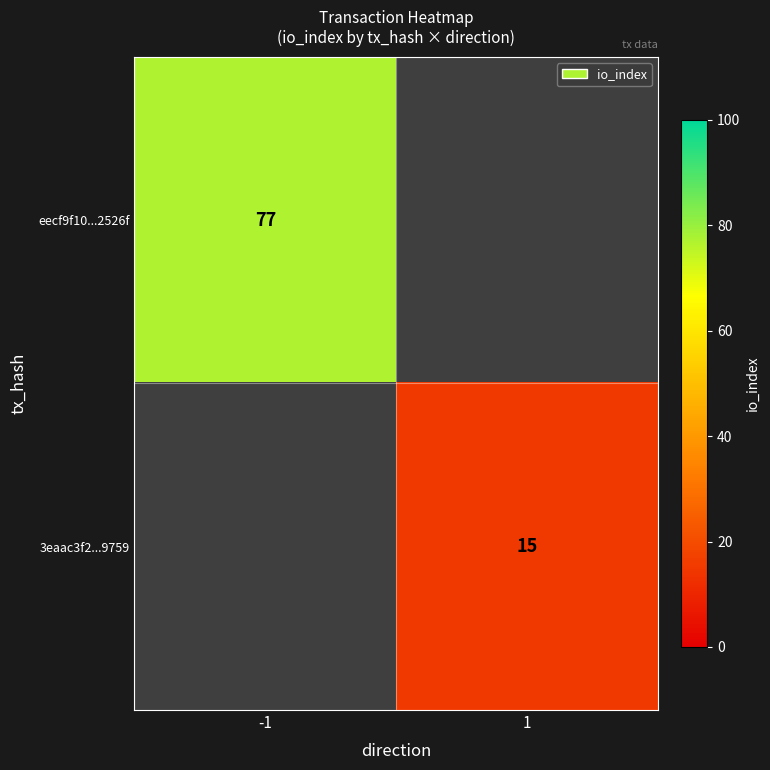

The eecf9f10...2526f series shows 29 at -1. True or false?

False